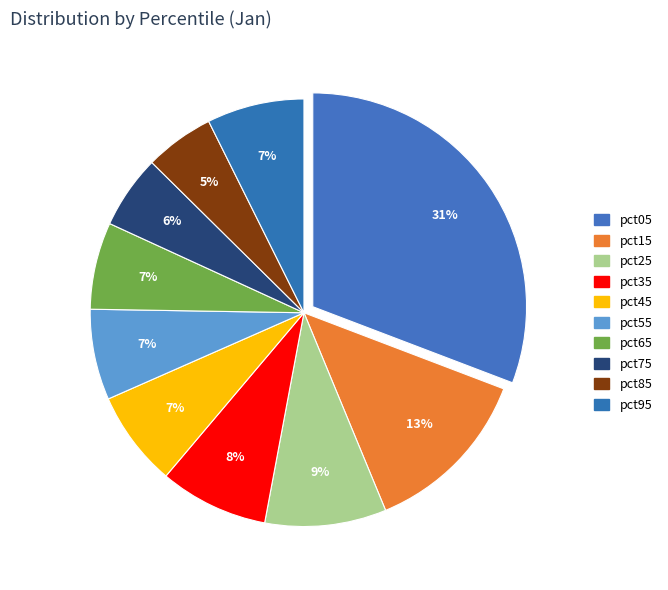

Which category has the biggest portion of the pie?

pct05